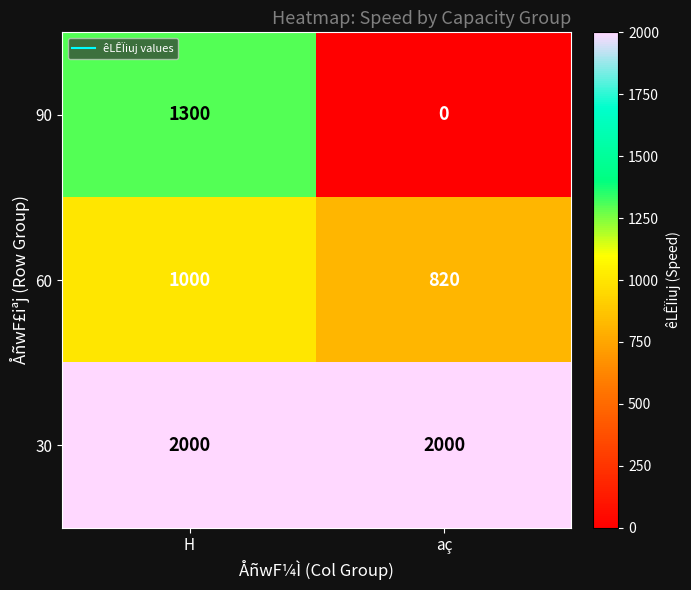

Which series changed the most between H and aç?

90